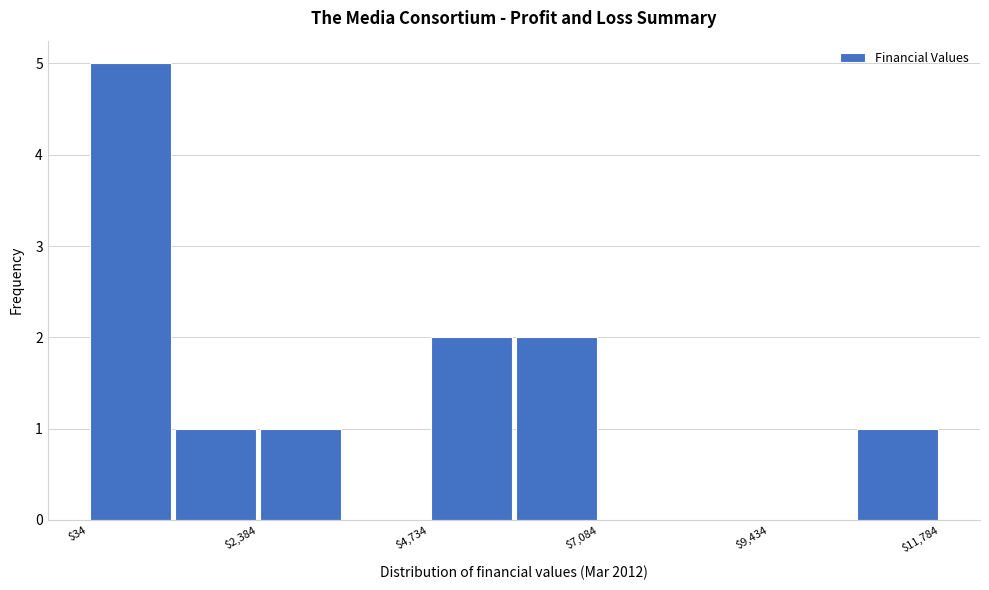

Read against the x-axis, roughly where is the centre of the tallest bar?

500